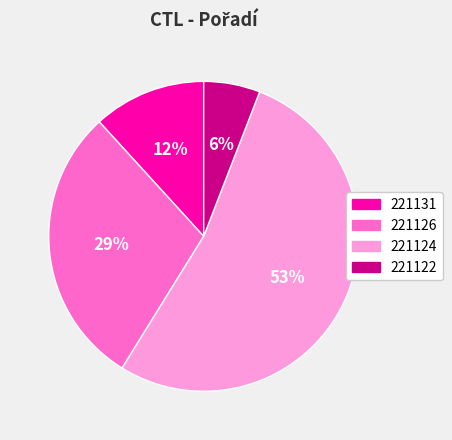

Which category has the biggest portion of the pie?

221124